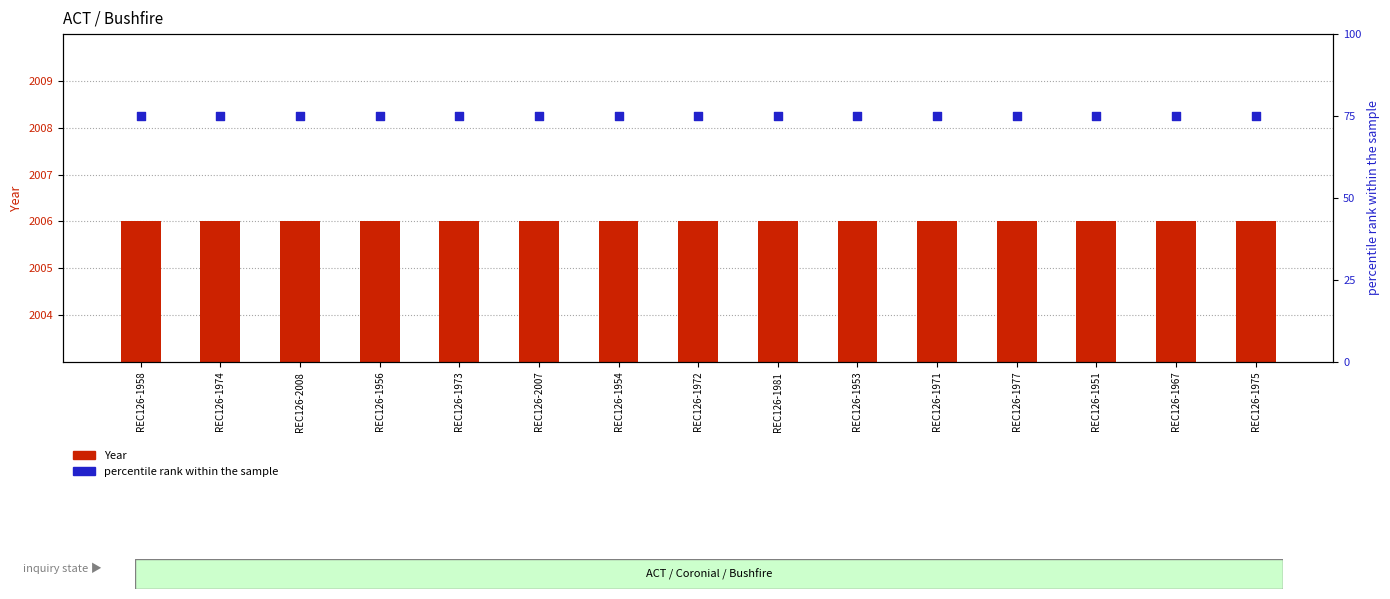

At which category is the sum across all series the highest?

REC126-1958